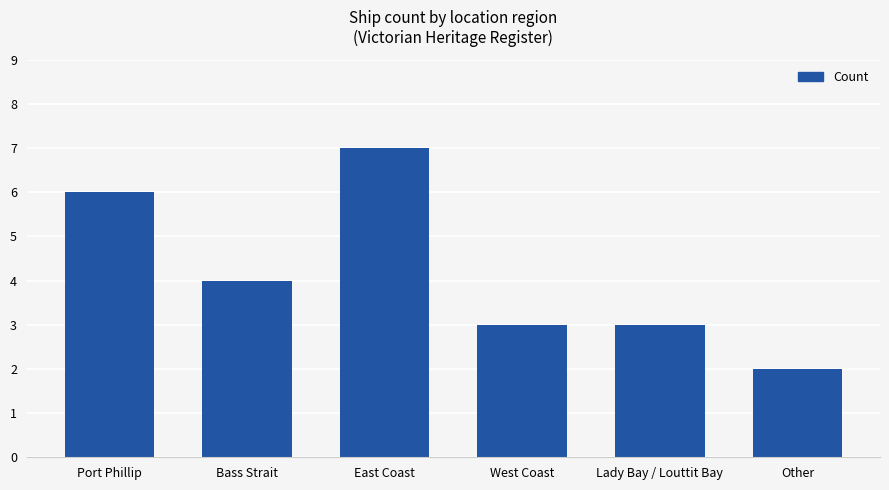

What is the change in value from Bass Strait to Other?

-2